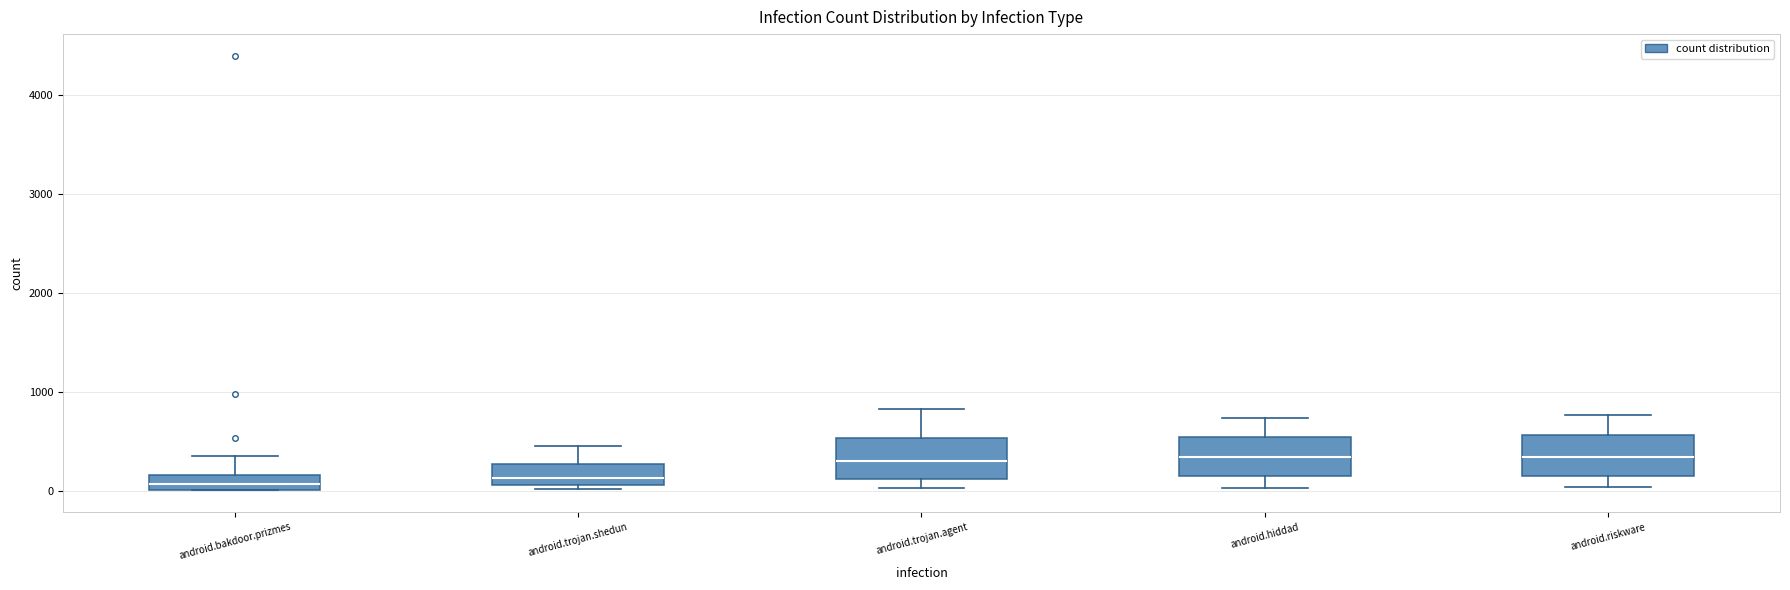

Where is the lower edge of the box for android.bakdoor.prizmes on the y-axis? The values are not printed on the chart, so give them approximately, as read against the axis.

0